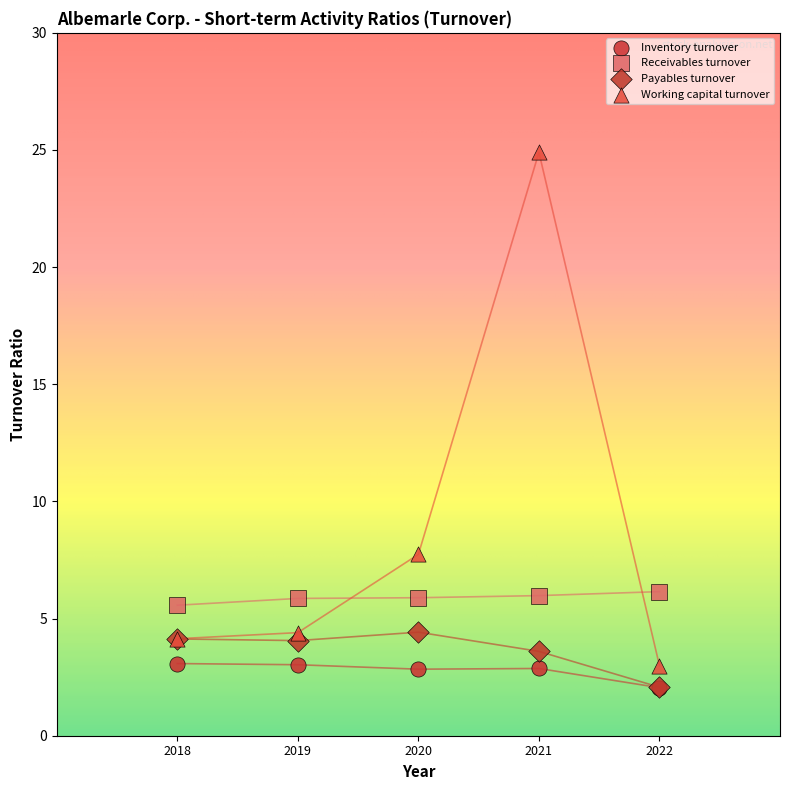

Across all series, what Y value is closest to 13?

7.7